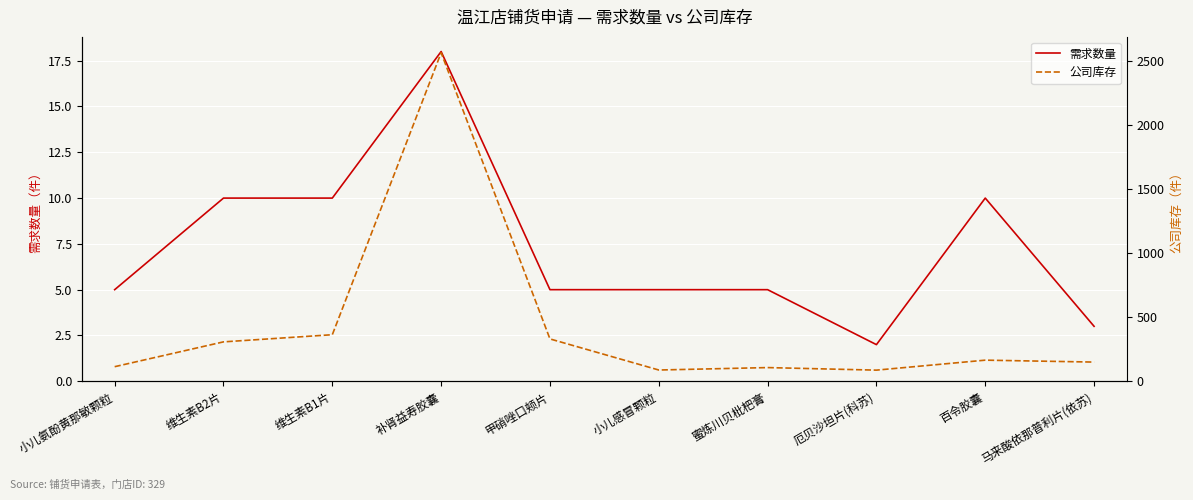

Where is 公司库存 nearest to the value 1327?

维生素B1片